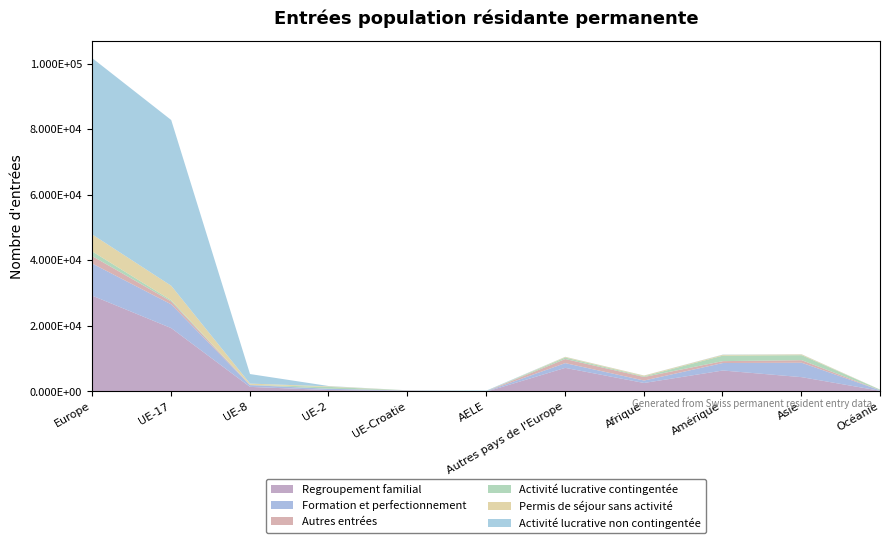

What is the value of the Activité lucrative non contingentée point at the 7th from the left?

37